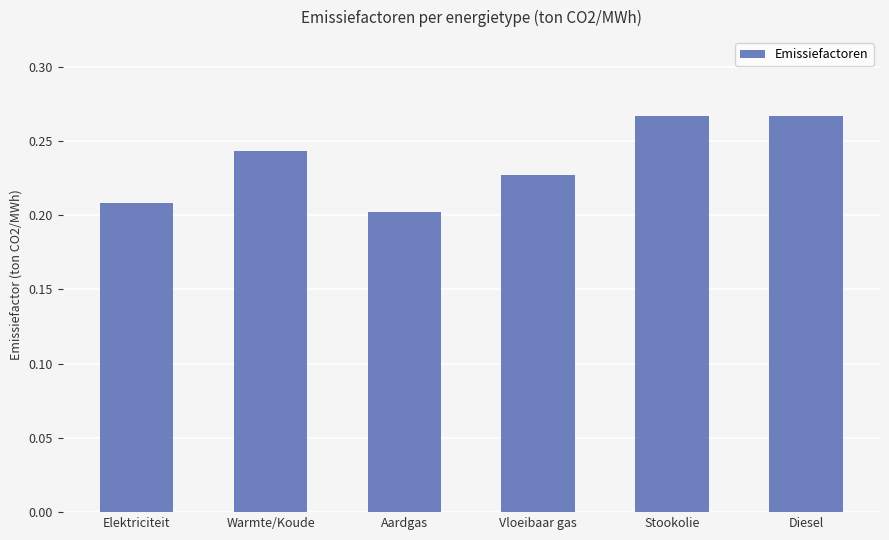

What is the sum of the values at Stookolie and Elektriciteit?

0.5